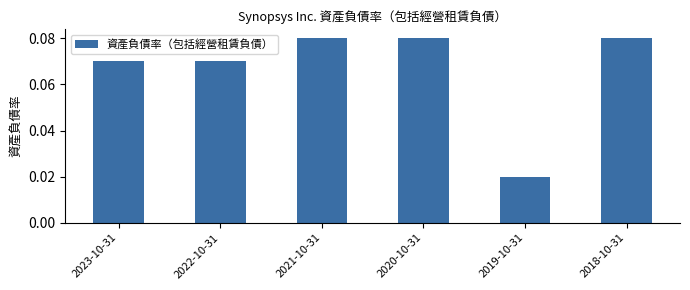

At which label is the value closest to 0?

2019-10-31